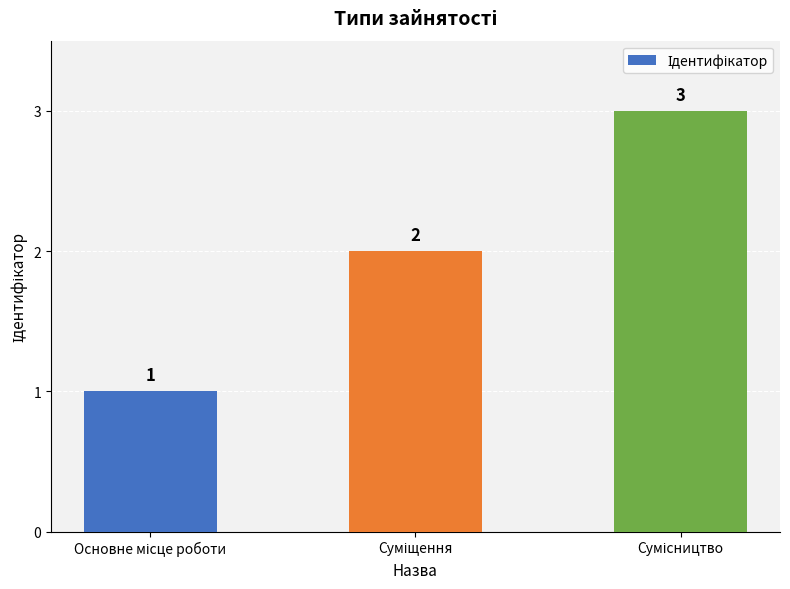

Count the values in the range 1 to 3.

3